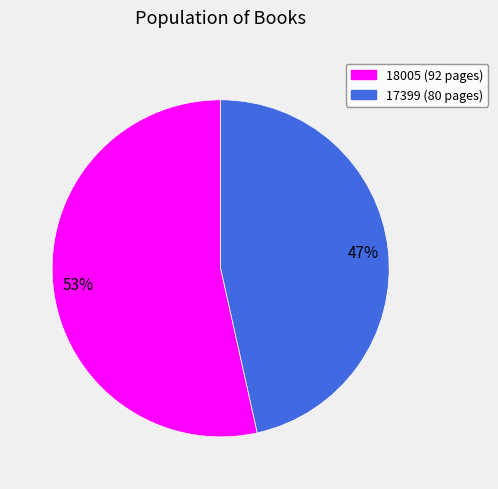

Which category has the biggest portion of the pie?

18005